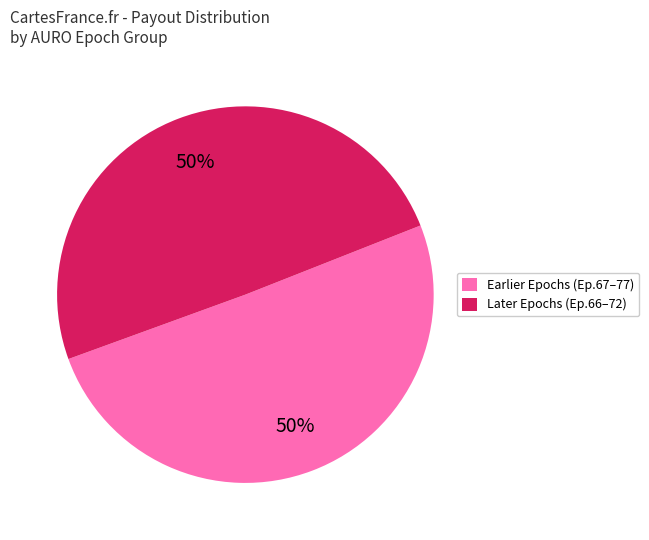

To the nearest percent, what is the average slice percentage?

50%